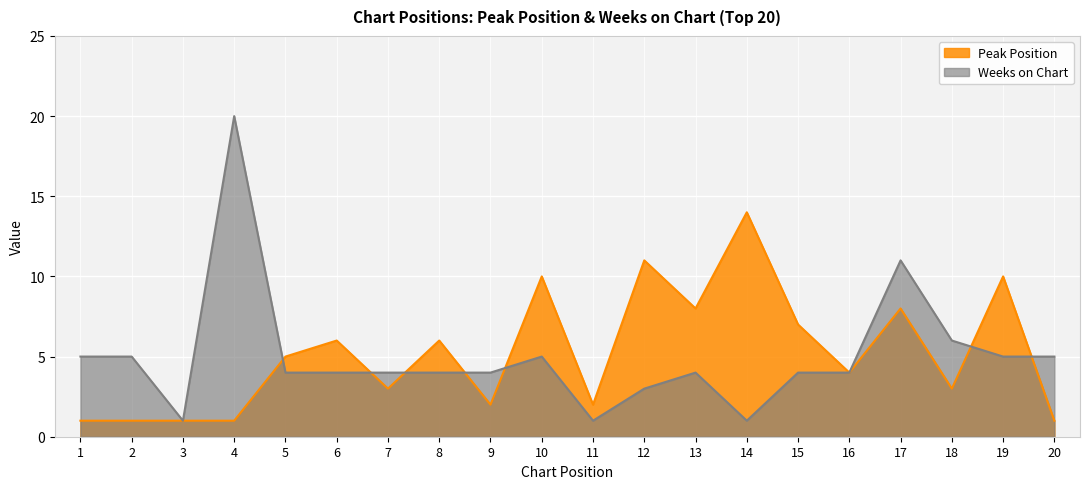

What is the difference between the maximum and minimum values in the Peak Position series?

13